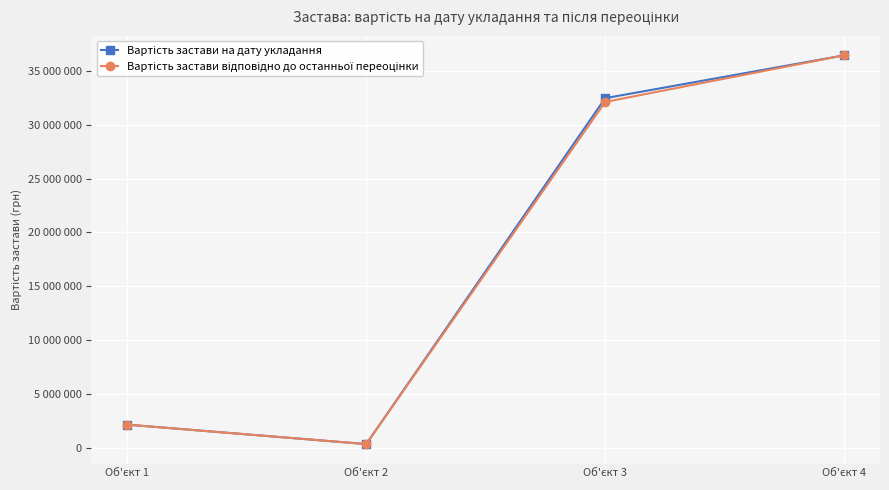

Does the chart display data point markers on the line(s)?

Yes